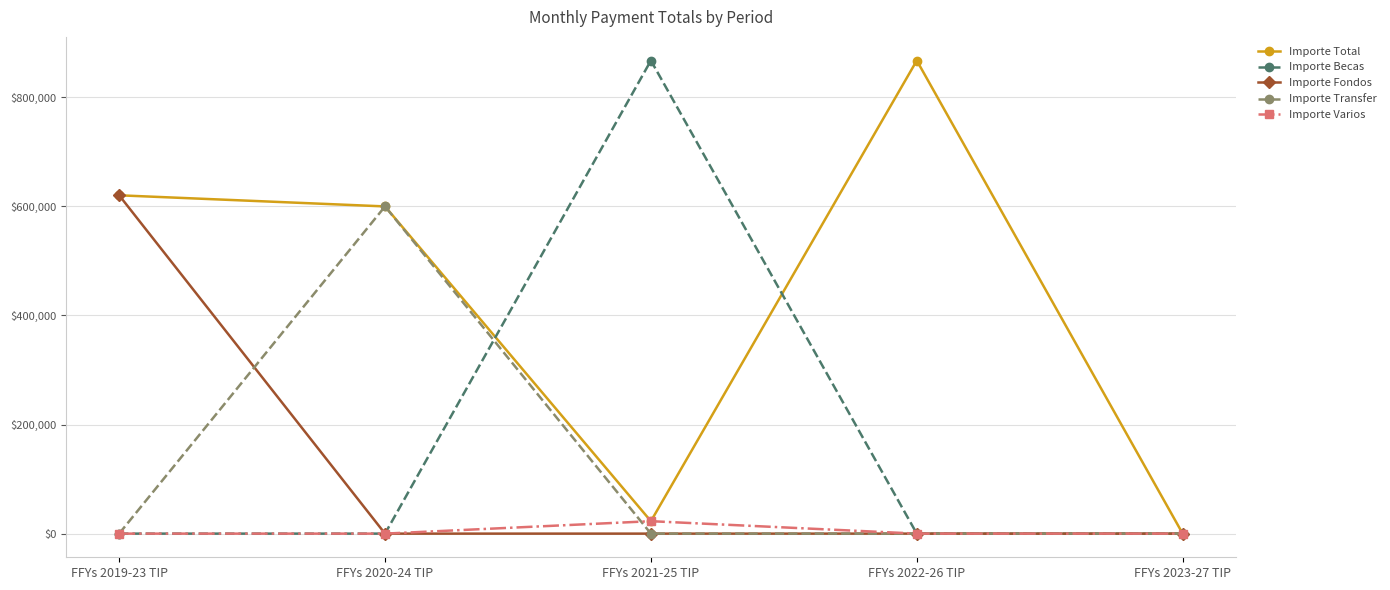

What is the label of the 1st point from the left?

FFYs 2019-23 TIP